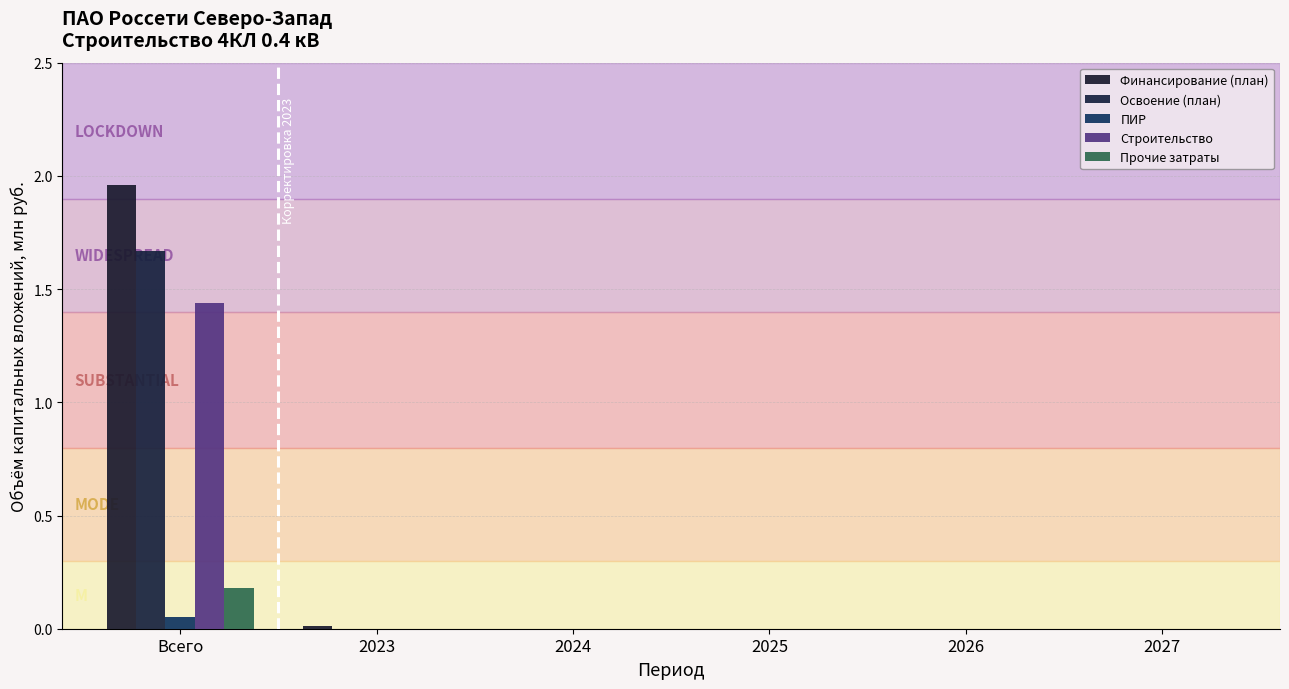

Is it true that ПИР equals 0.0 at 2023?

True